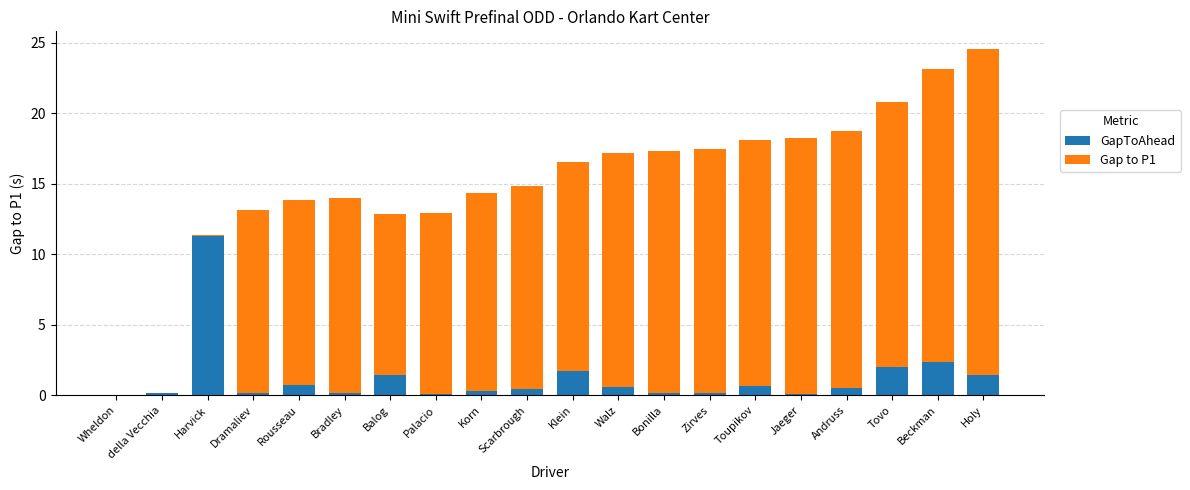

What is the maximum value for GapToAhead?

11.3